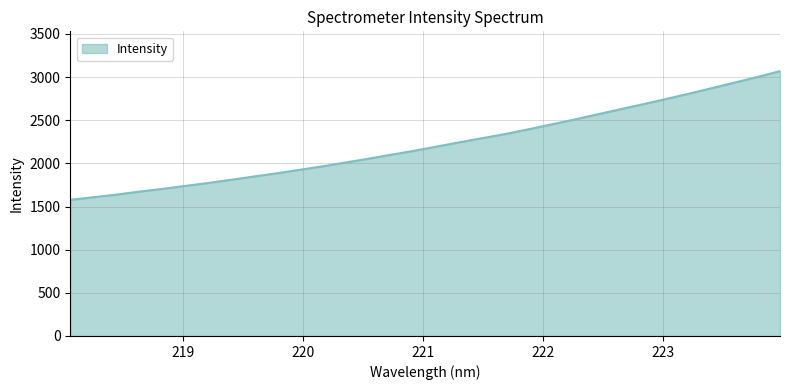

What is the minimum value shown in the chart?

1578.1